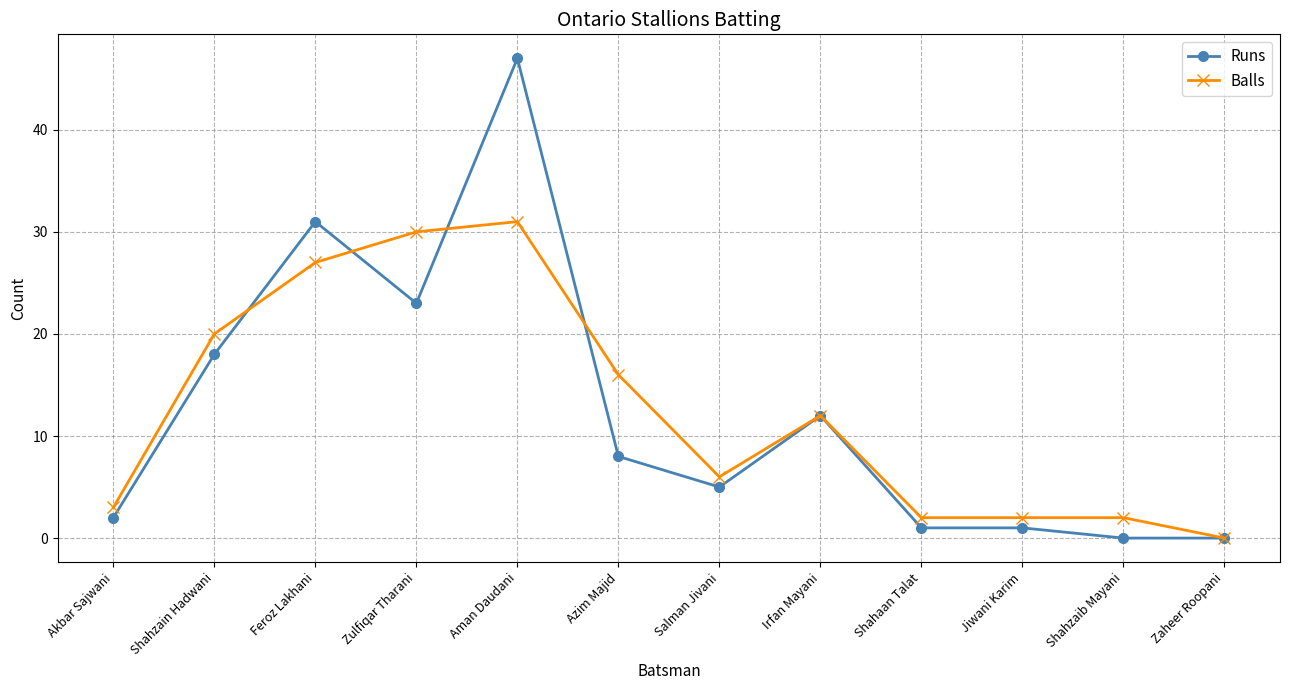

What is the difference between the Balls values at Zulfiqar Tharani and Aman Daudani?

1